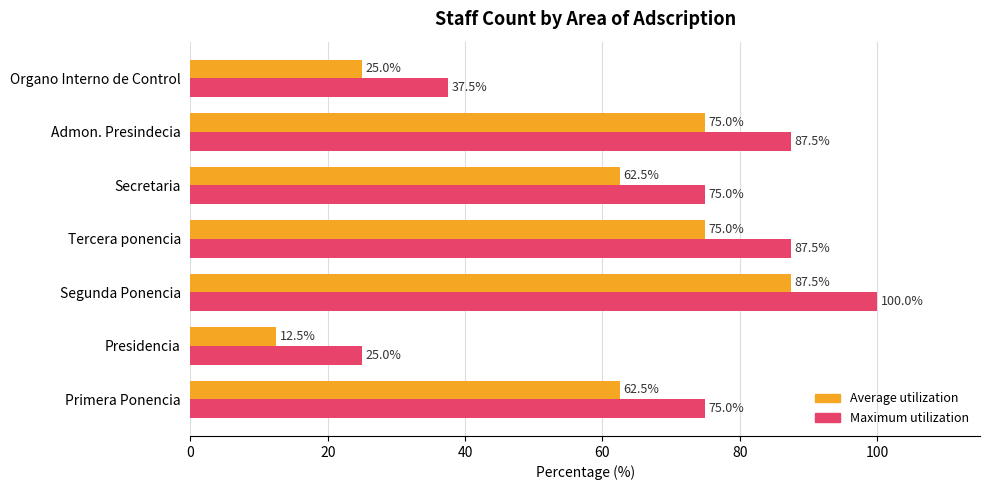

Which category has the highest value across all series?

Segunda Ponencia